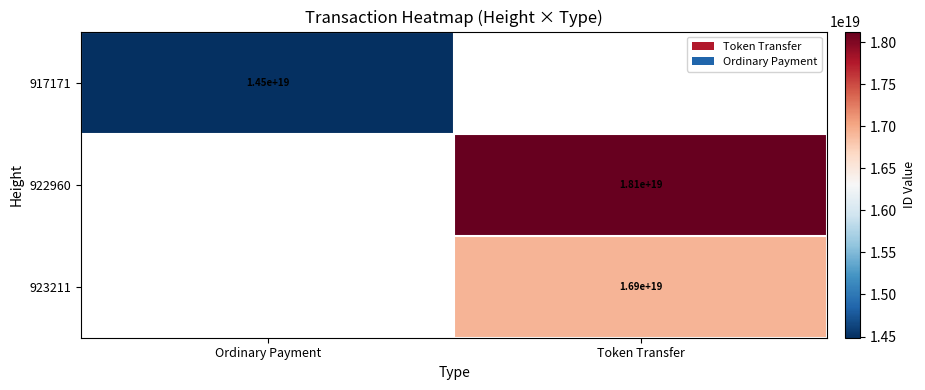

The value of 917171 at Ordinary Payment is 14500000000000000000. True or false?

True